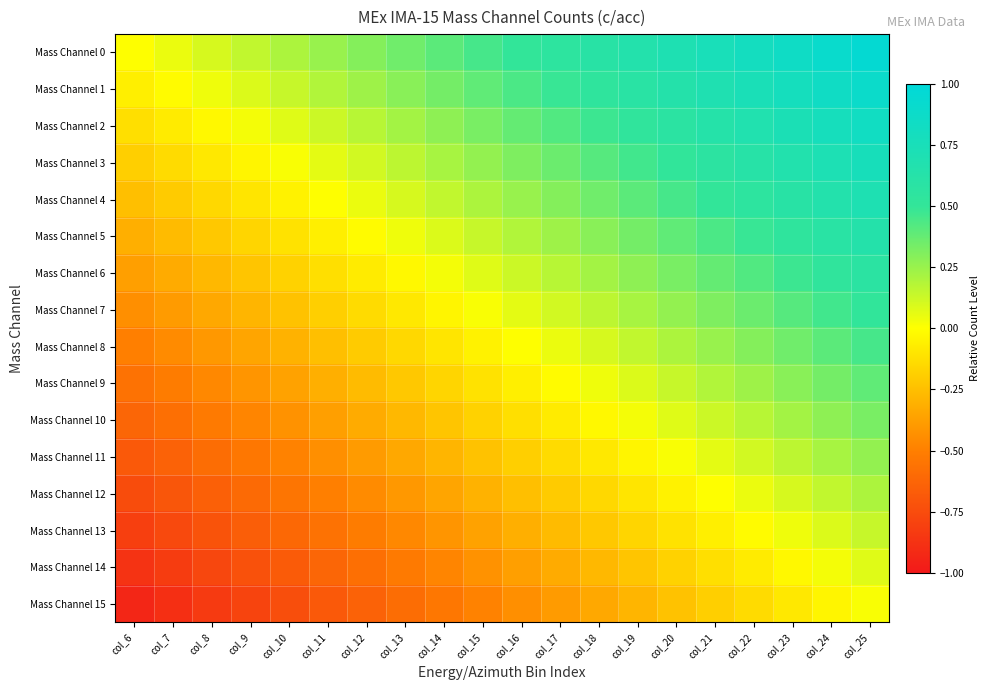

Rank the series at col_25 from highest to lowest value.

Mass Channel 0, Mass Channel 1, Mass Channel 2, Mass Channel 3, Mass Channel 4, Mass Channel 5, Mass Channel 6, Mass Channel 7, Mass Channel 8, Mass Channel 9, Mass Channel 10, Mass Channel 11, Mass Channel 12, Mass Channel 13, Mass Channel 14, Mass Channel 15